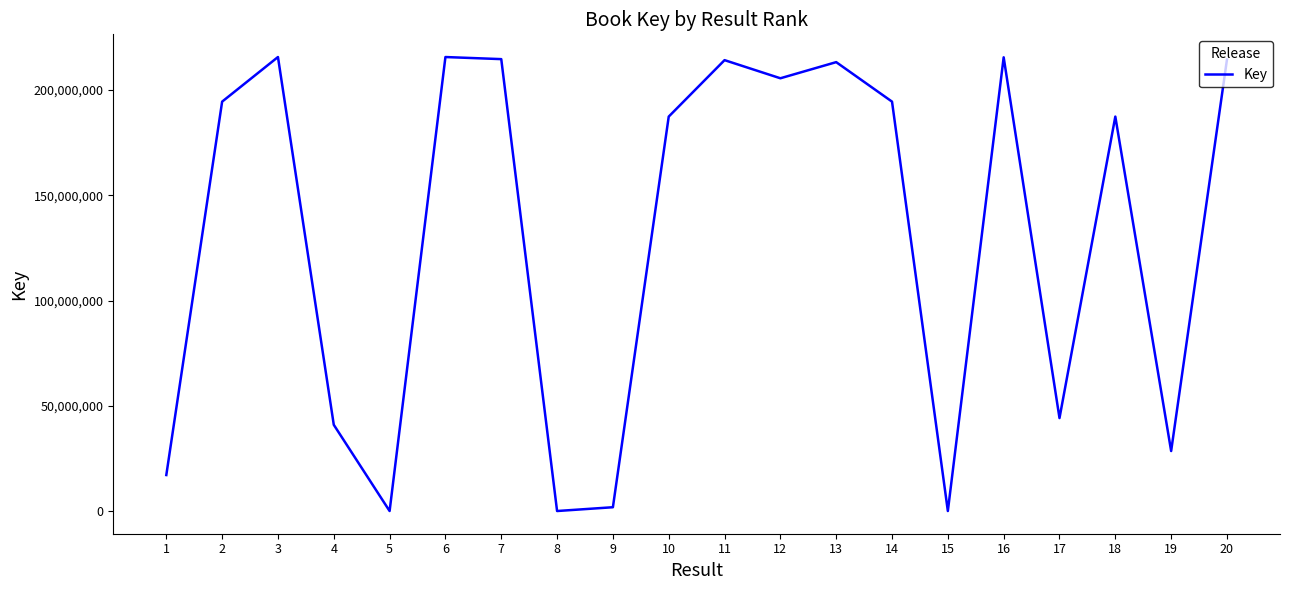

Count the number of categories in the chart.

20